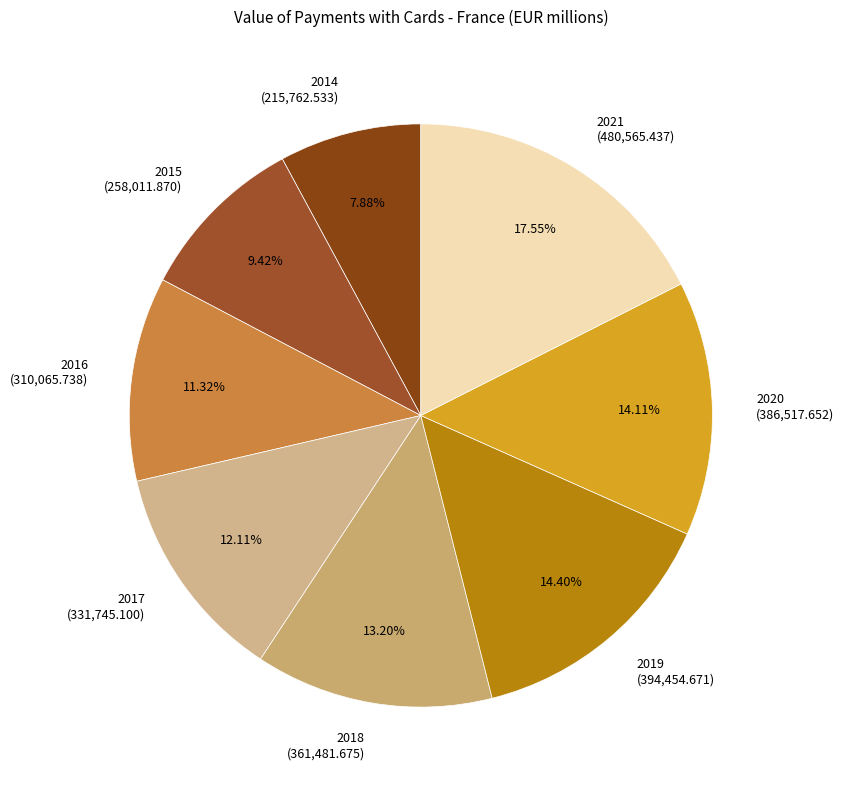

To the nearest percent, what is the difference between the 2017 and 2015 slice percentages?

3%